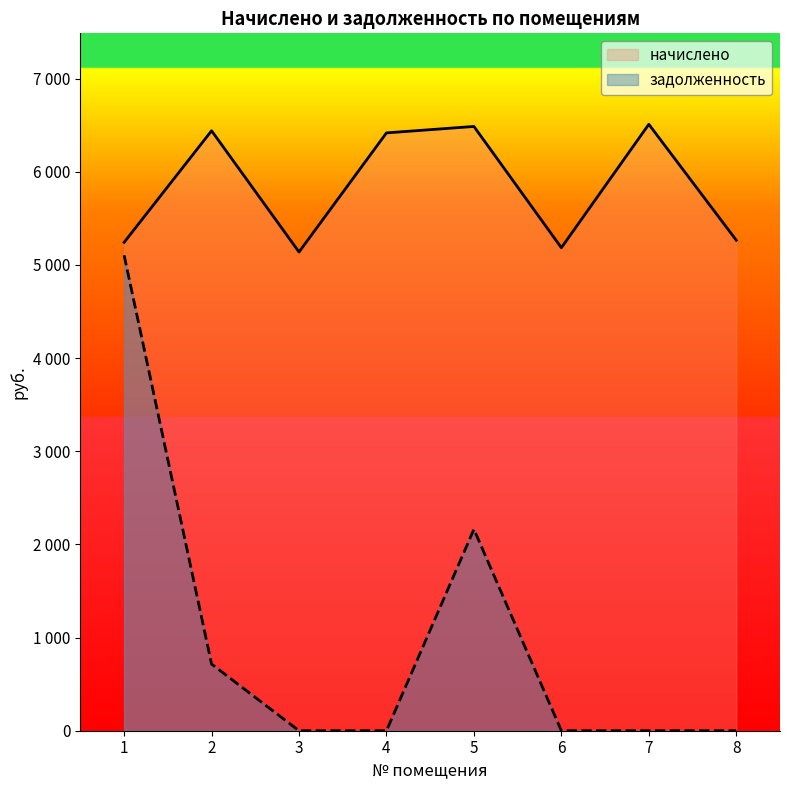

Reading left to right, list all the values displayed in this chart.

начислено: 5241.6	6439.7	5137.9	6416.6	6485.8	5184.0	6508.9	5264.6
задолженность: 5103.8	715.5	0.0	0.0	2161.9	0.0	0.0	0.0